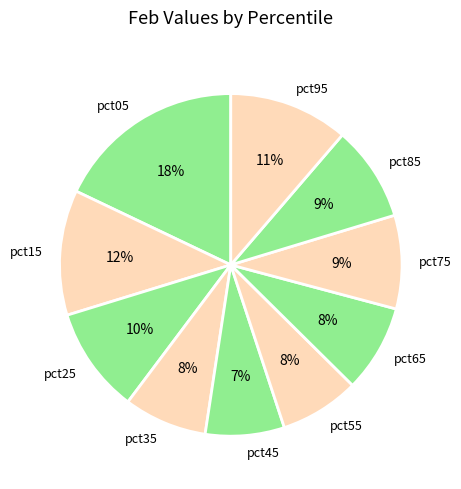

What percentage is the pct35 slice, to the nearest percent?

8%